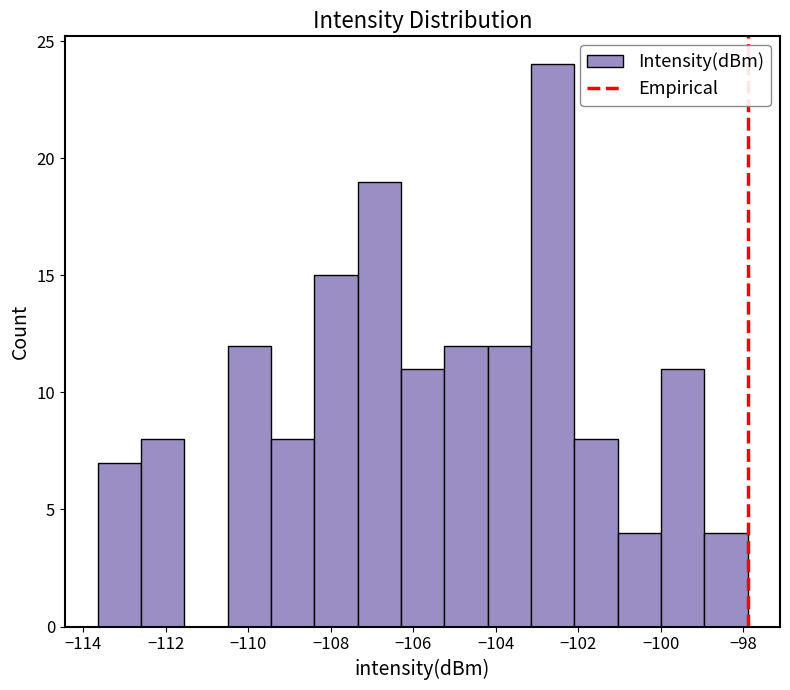

How tall is the bar that spans -104.2 to -103.2 on the x-axis? Neither the bar edges nor the heights are printed on the chart, so give them approximately, as read against the axes.

12